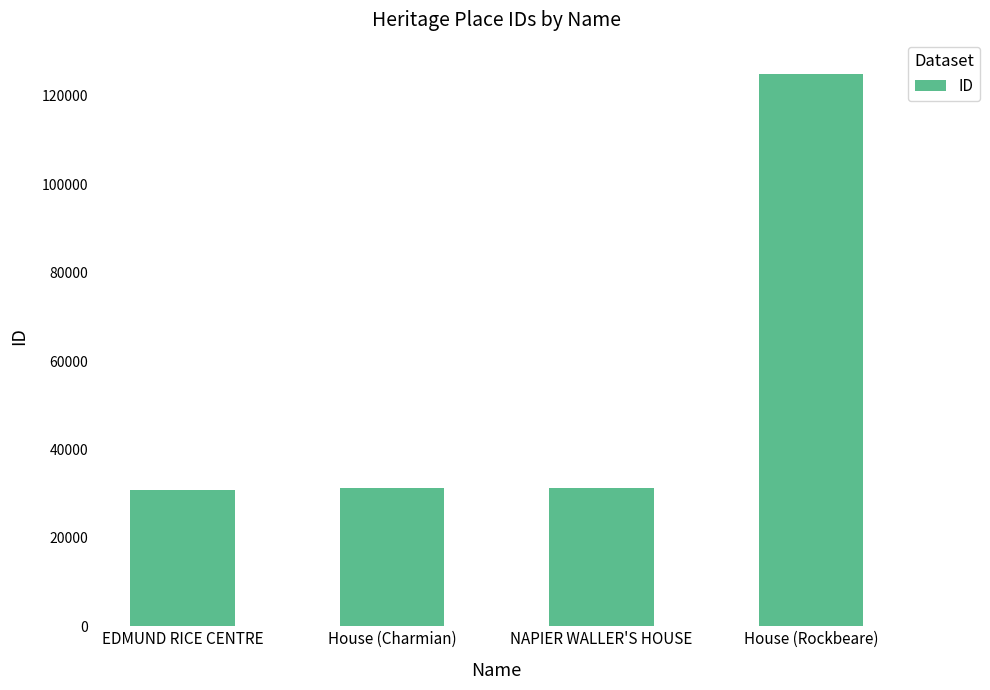

Which label corresponds to the largest value in the chart?

House (Rockbeare)